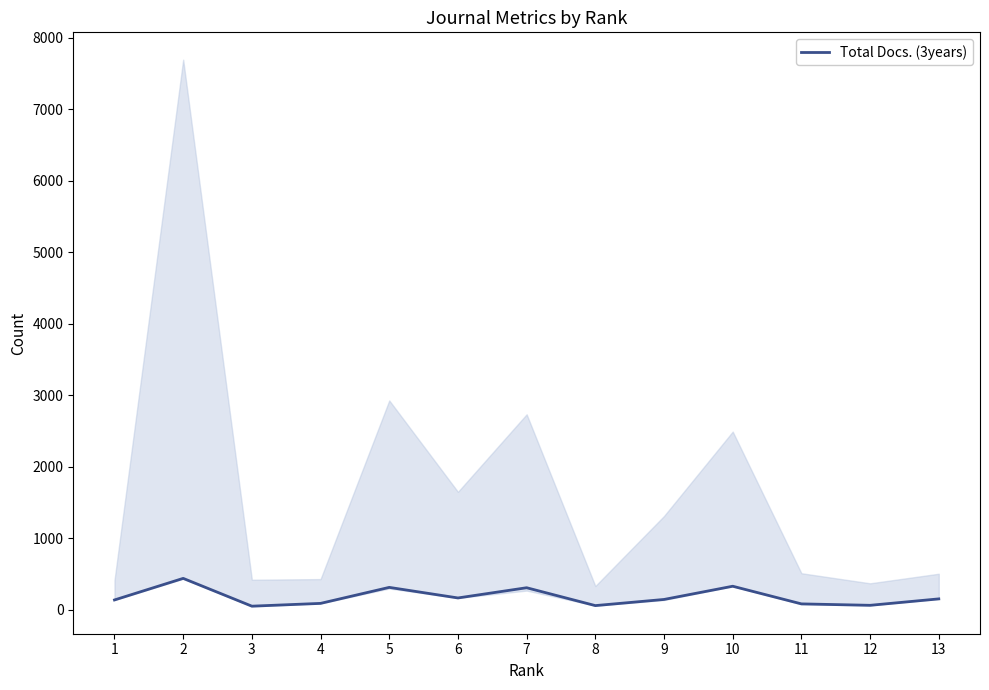

Rank the categories by value from highest to lowest.

2, 10, 5, 7, 6, 13, 9, 1, 4, 11, 12, 8, 3